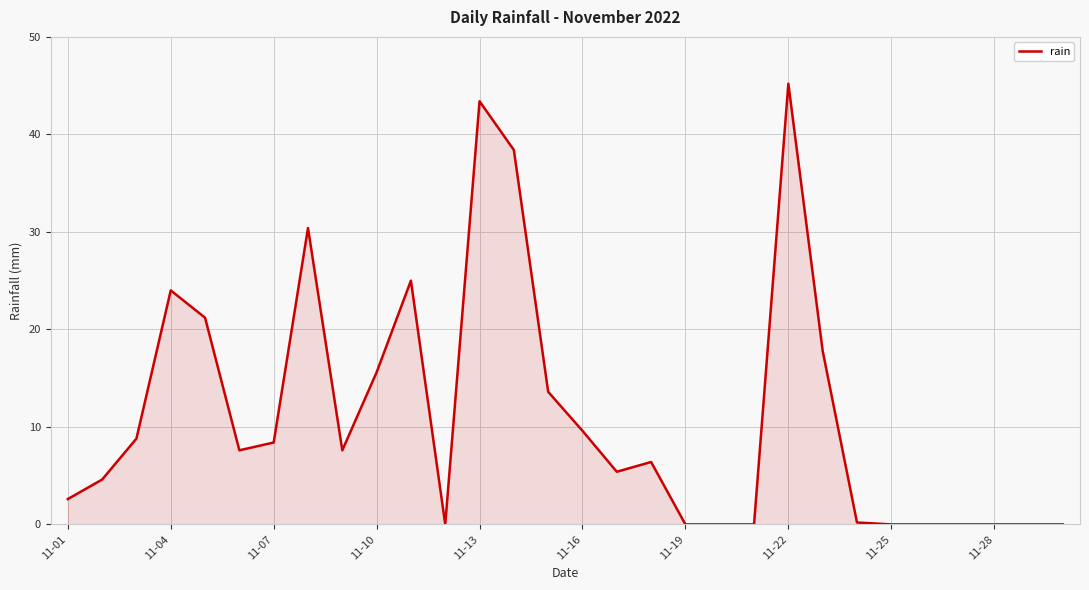

What is the maximum value shown in the chart?

45.2